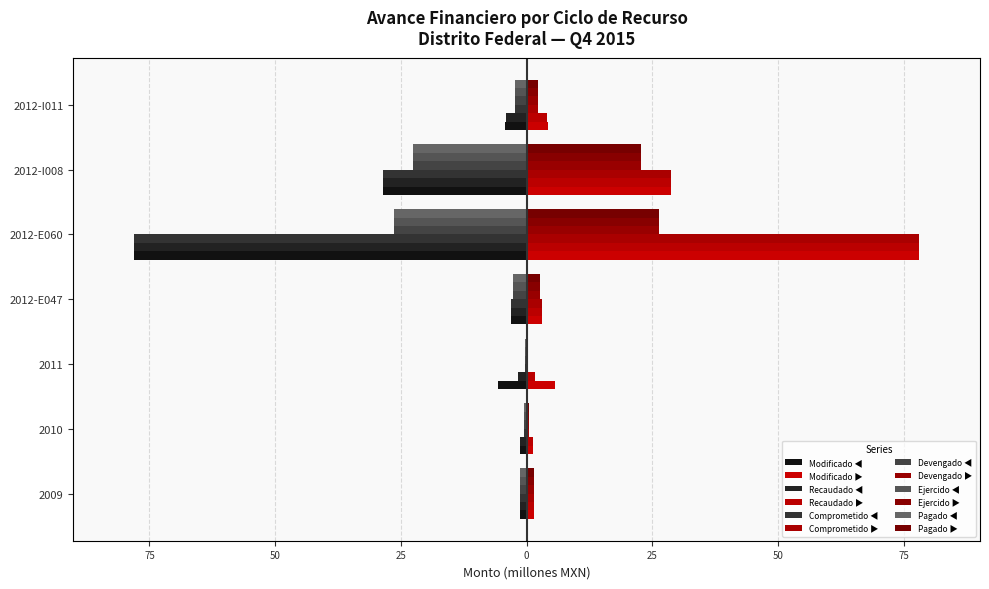

What is the label of the 2nd bar from the left?

2010